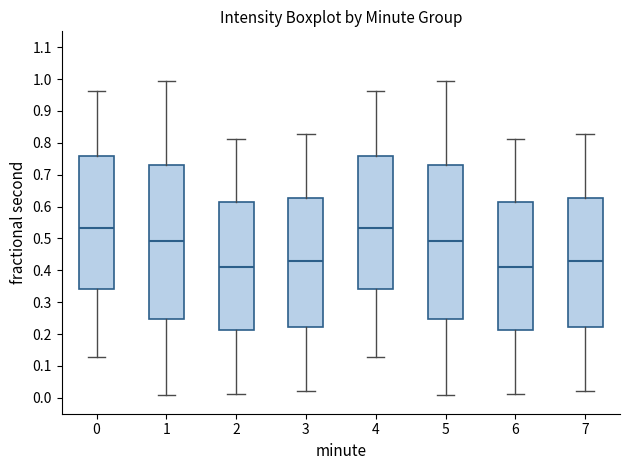

Where does the upper whisker of the box at x = 5 end on the y-axis? The values are not printed on the chart, so give them approximately, as read against the axis.

0.99